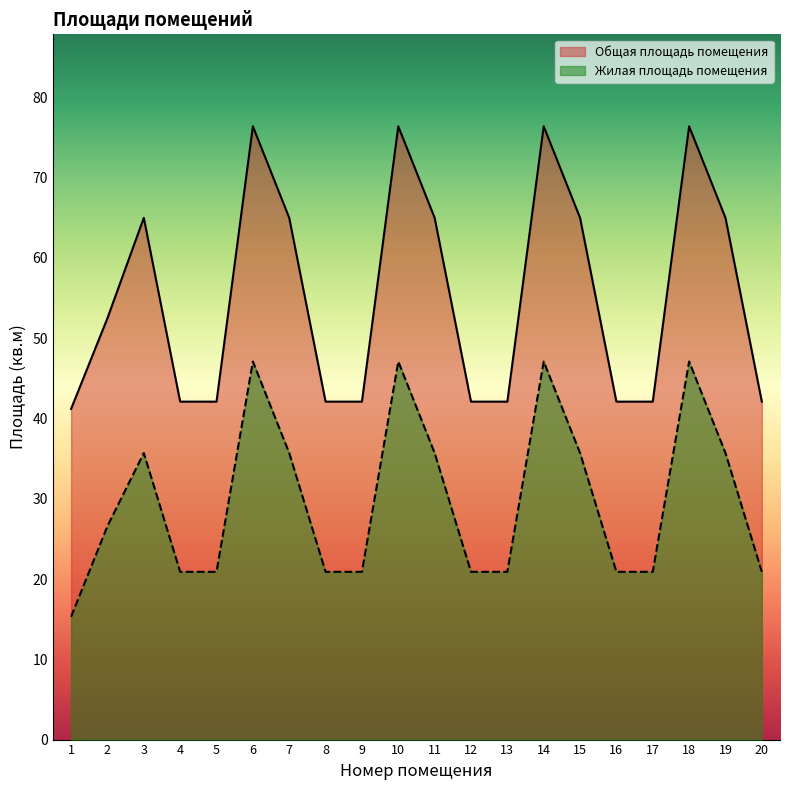

Which series has the largest total across all categories?

Общая площадь помещения